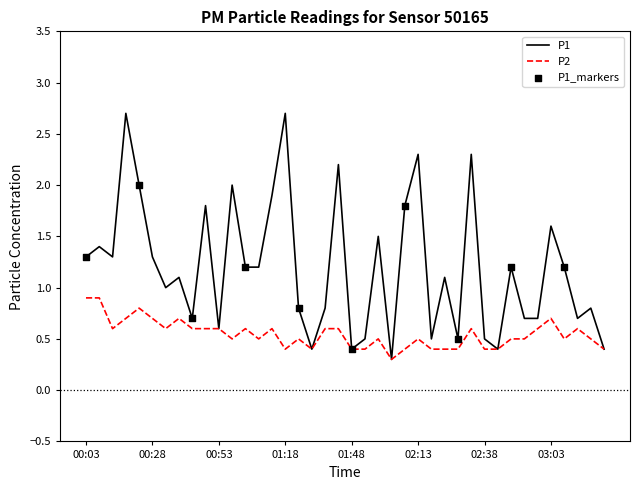

Which series has the largest total across all categories?

P1